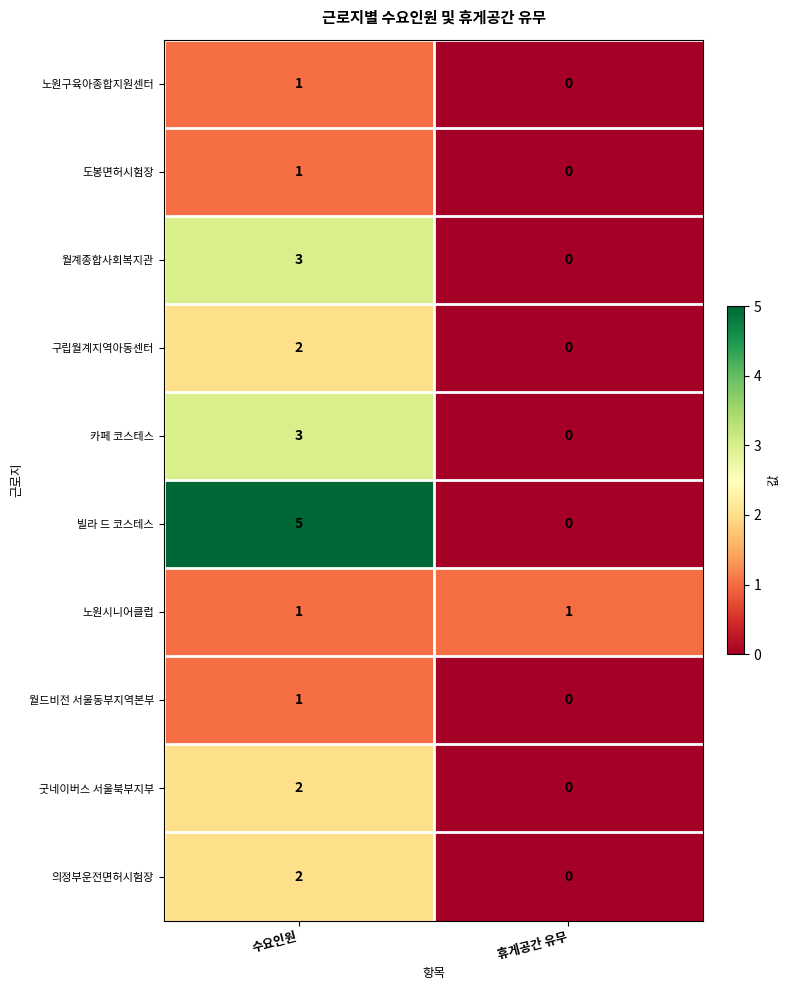

List the labels in order of 도봉면허시험장 value, smallest first.

휴게공간 유무, 수요인원